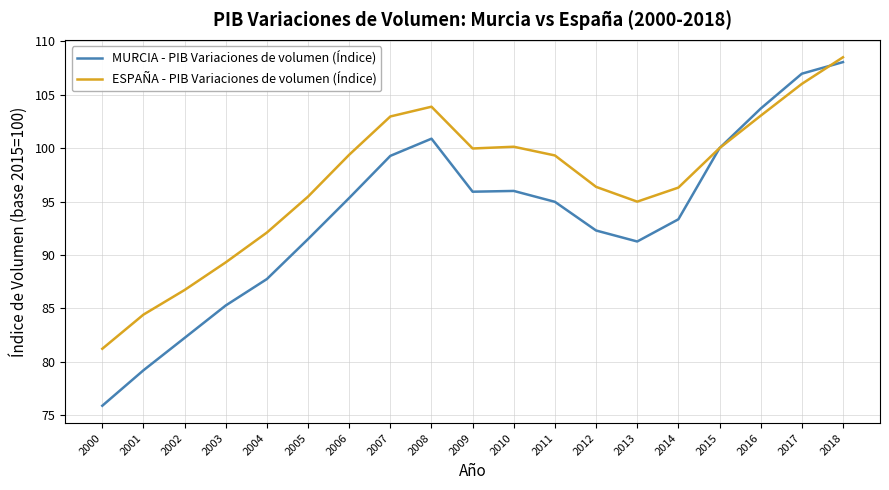

Which series has the largest total across all categories?

ESPAÑA - PIB Variaciones de volumen (Índice)